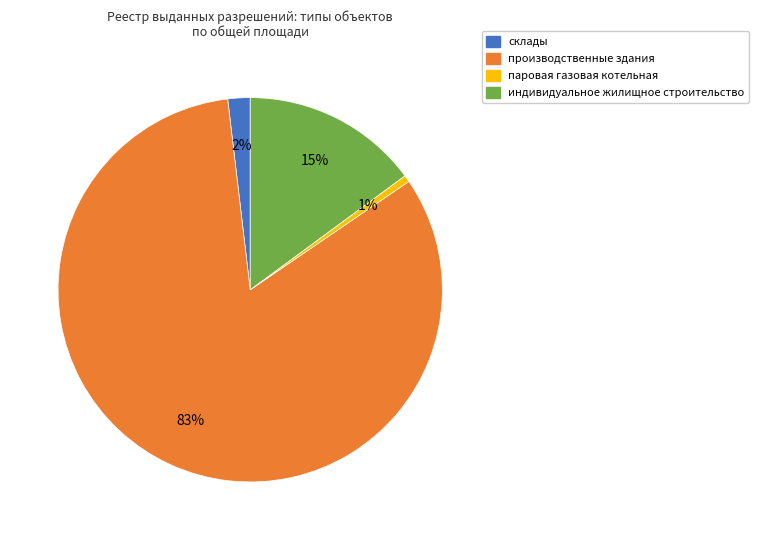

Rank the categories by value from lowest to highest.

паровая газовая котельная, склады, индивидуальное жилищное строительство, производственные здания